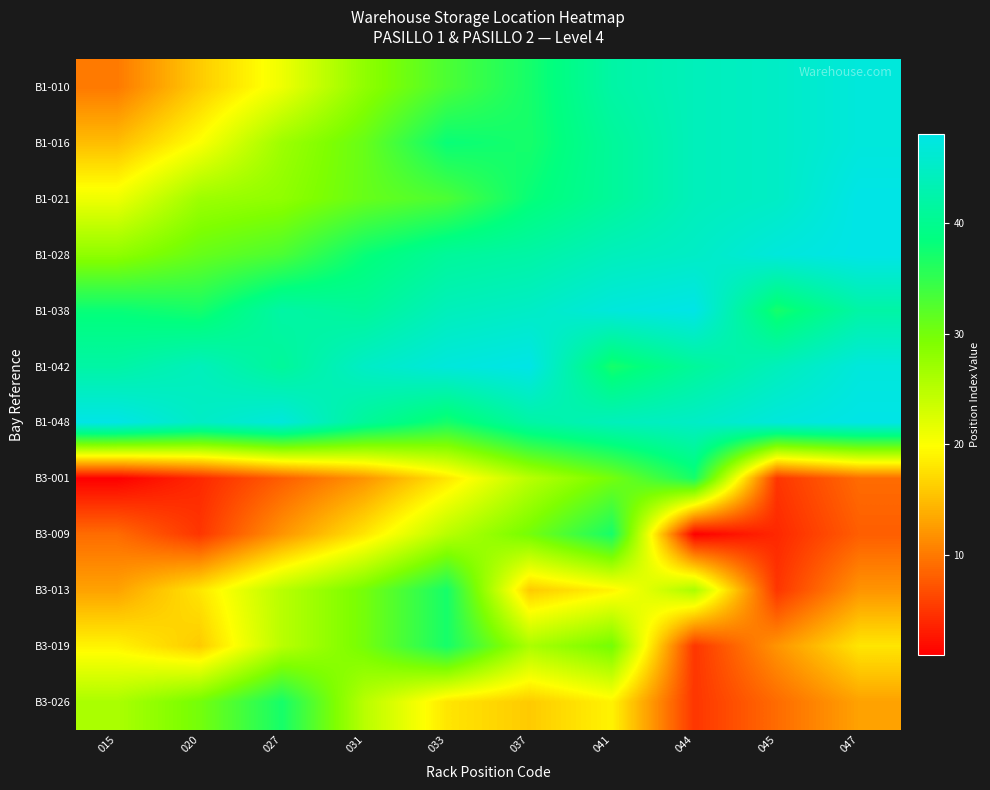

Reading right to left, list all the values displayed in this chart.

B1-010: 047=47	045=45	044=44	041=42	037=37	033=33	031=28	027=21	020=16	015=10
B1-016: 047=47	045=45	044=44	041=41	037=37	033=38	031=31	027=27	020=20	015=15
B1-021: 047=48	045=45	044=44	041=41	037=38	033=33	031=31	027=28	020=27	015=21
B1-028: 047=48	045=47	044=45	041=44	037=42	033=41	031=38	027=33	020=31	015=28
B1-038: 047=42	045=37	044=48	041=47	037=45	033=44	031=41	027=42	020=37	015=38
B1-042: 047=47	045=44	044=41	041=37	037=48	033=47	031=45	027=41	020=44	015=42
B1-048: 047=48	045=47	044=45	041=44	037=42	033=37	031=41	027=47	020=45	015=48
B3-001: 047=9	045=5	044=37	041=30	037=25	033=18	031=12	027=8	020=4	015=1
B3-009: 047=8	045=4	044=1	041=37	037=30	033=25	031=18	027=12	020=5	015=9
B3-013: 047=12	045=5	044=26	041=19	037=16	033=37	031=30	027=25	020=18	015=13
B3-019: 047=18	045=12	044=5	041=30	037=26	033=37	031=30	027=25	020=16	015=19
B3-026: 047=13	045=9	044=5	041=19	037=16	033=18	031=25	027=37	020=30	015=26